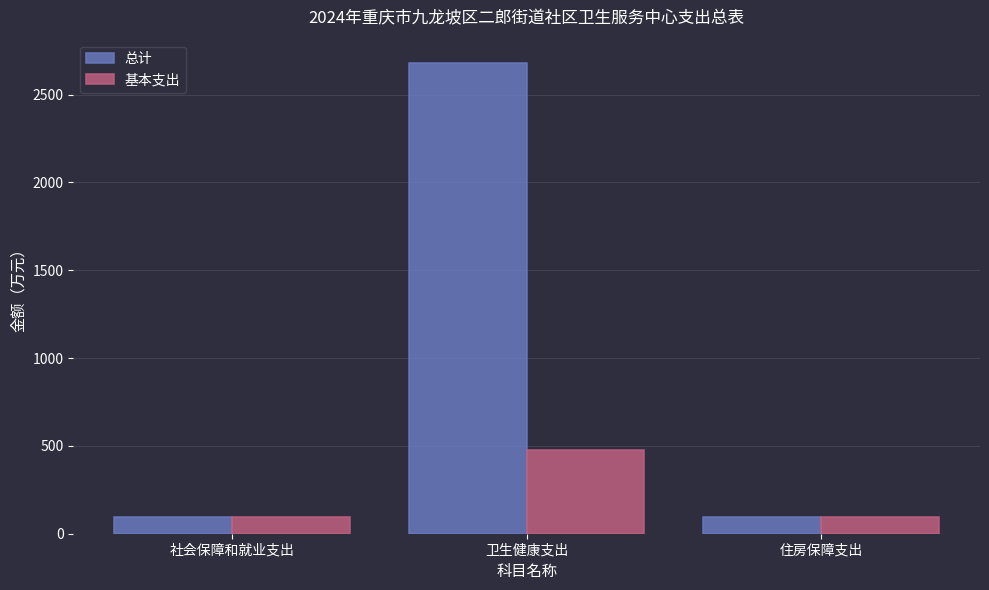

Which series has the largest total across all categories?

总计